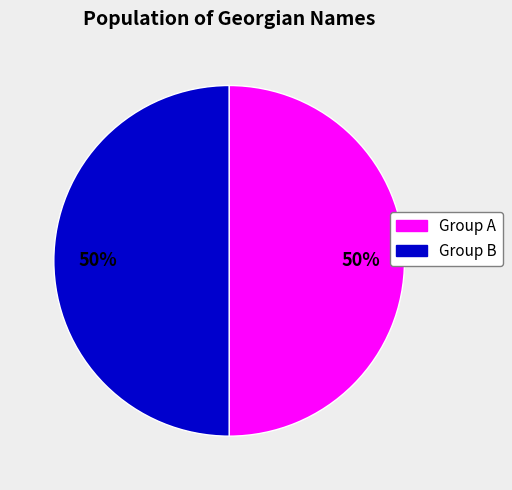

Count the number of slices in the pie.

2